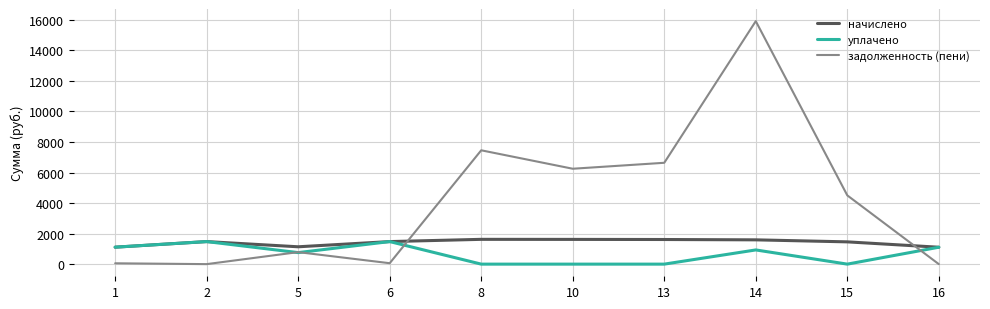

True or false: задолженность (пени) has more than 0 interior local peaks.

True